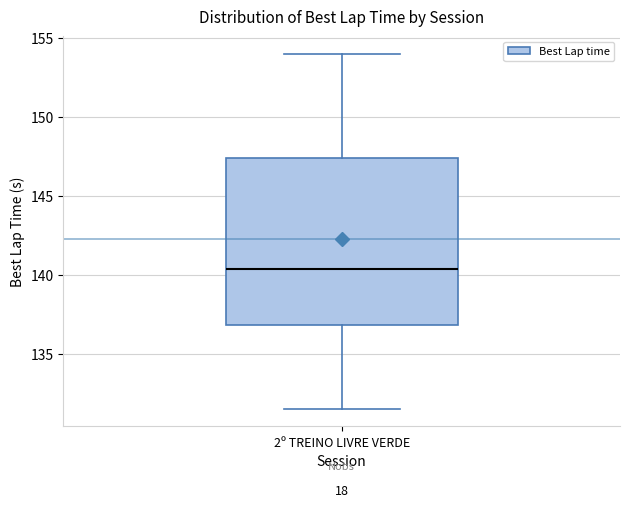

Where is the lower edge of the box for 2º TREINO LIVRE VERDE on the y-axis? The values are not printed on the chart, so give them approximately, as read against the axis.

137.0